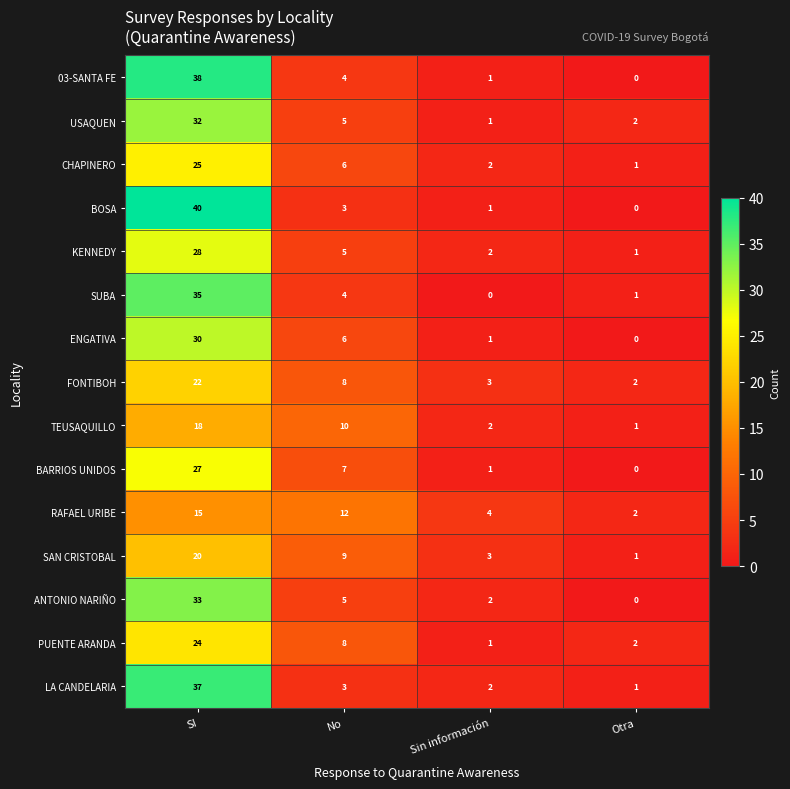

Which series has the widest spread of values?

BOSA